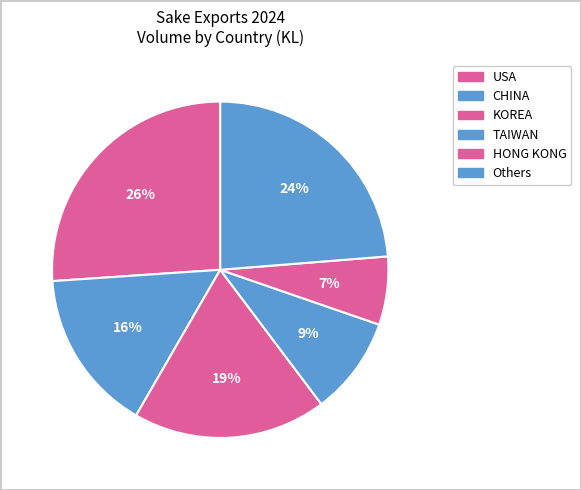

Count the number of slices in the pie.

6